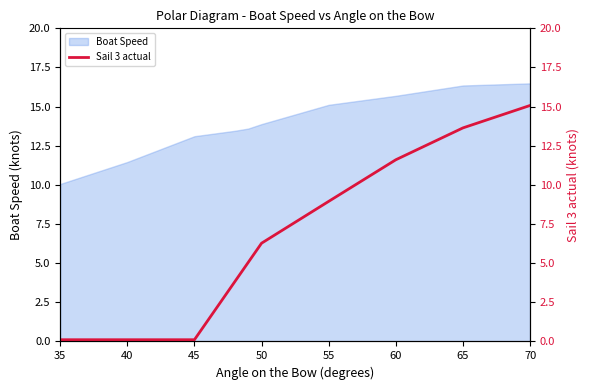

True or false: Boat Speed has a value of 3.2 at 50.

False